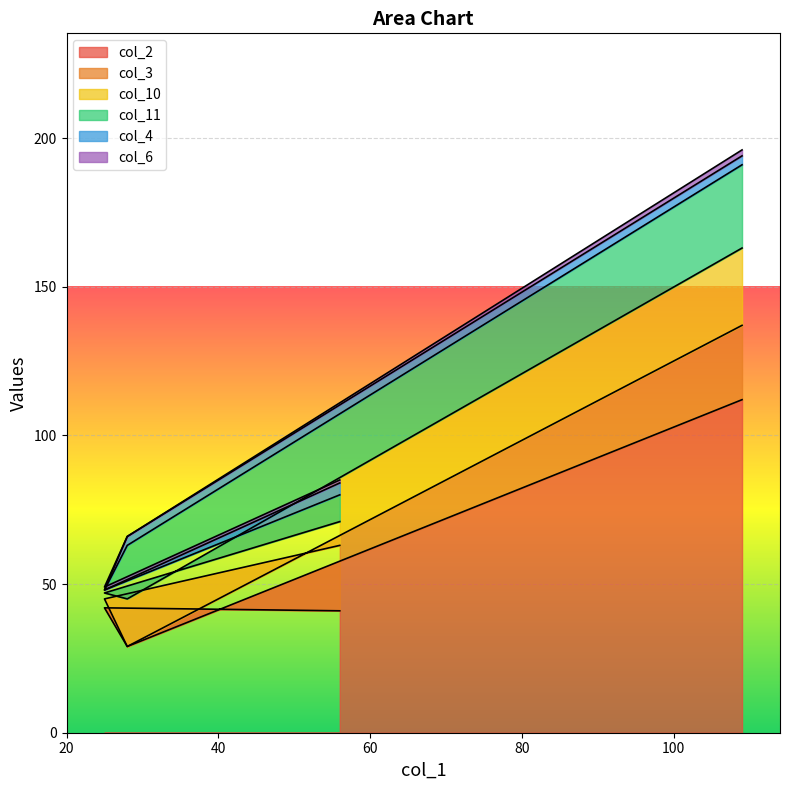

Reading left to right, what are all the values shown in this chart?

col_2: 56=41	25=42	28=29	109=112
col_3: 56=22	25=3	28=0	109=25
col_10: 56=8	25=2	28=16	109=26
col_11: 56=9	25=1	28=18	109=28
col_4: 56=4	25=0	28=3	109=3
col_6: 56=1	25=1	28=0	109=2